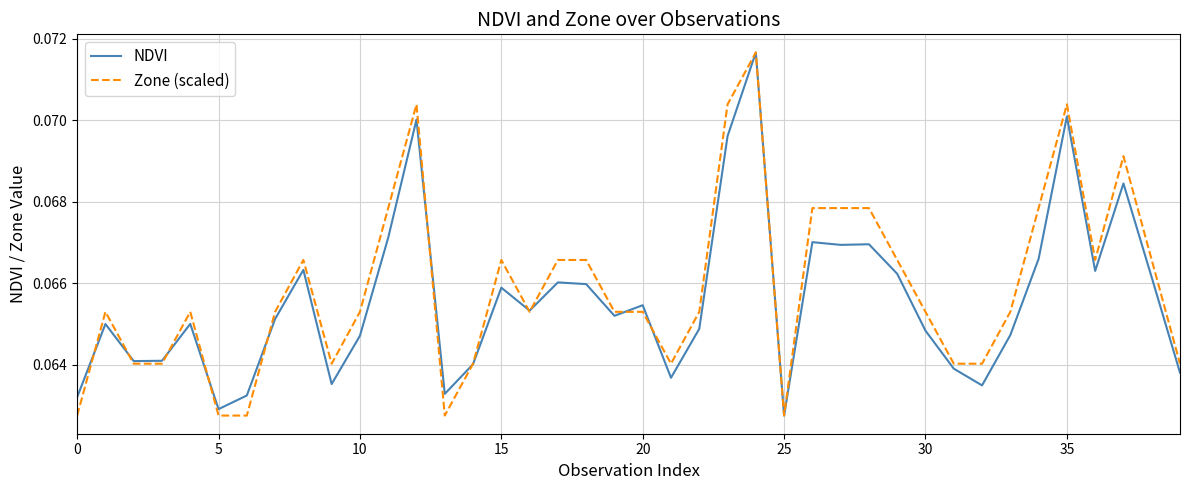

How many intersections are there between NDVI and Zone (scaled)?

11